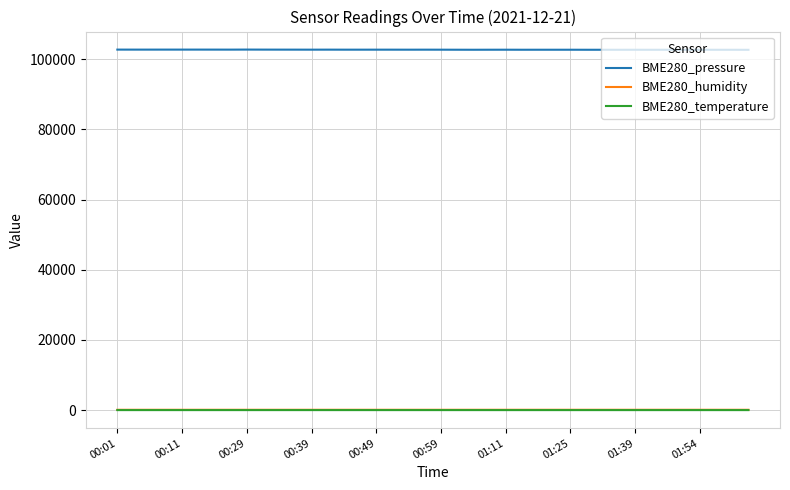

At how many categories does at least one series exceed 54702?

40